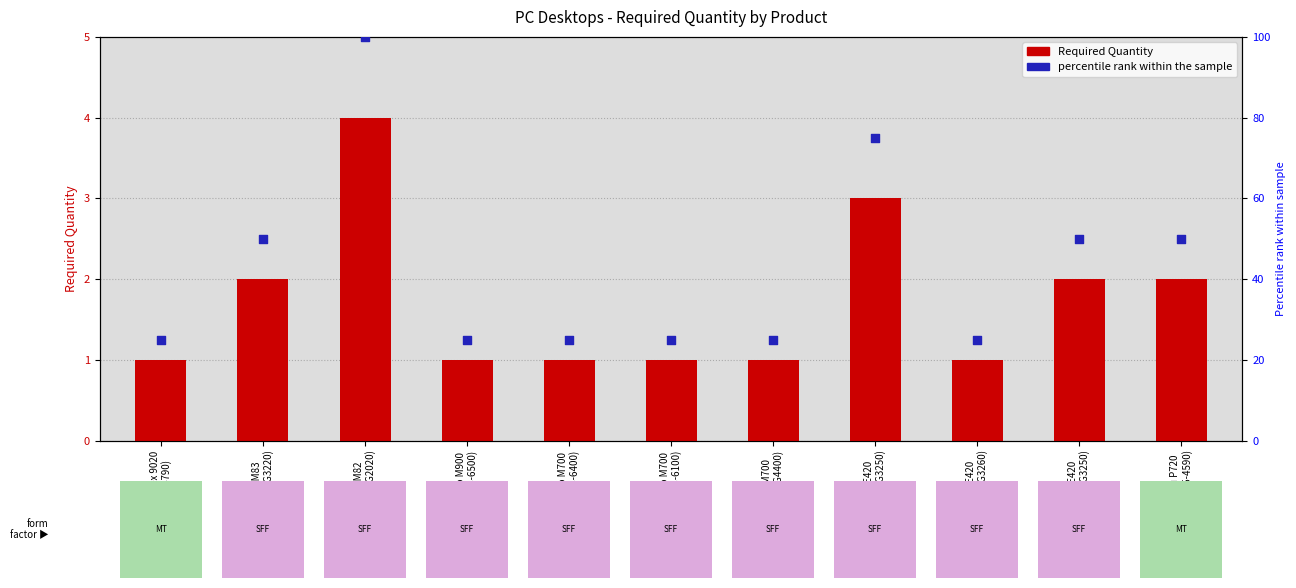

Which series contains the highest Y value?

percentile rank within the sample